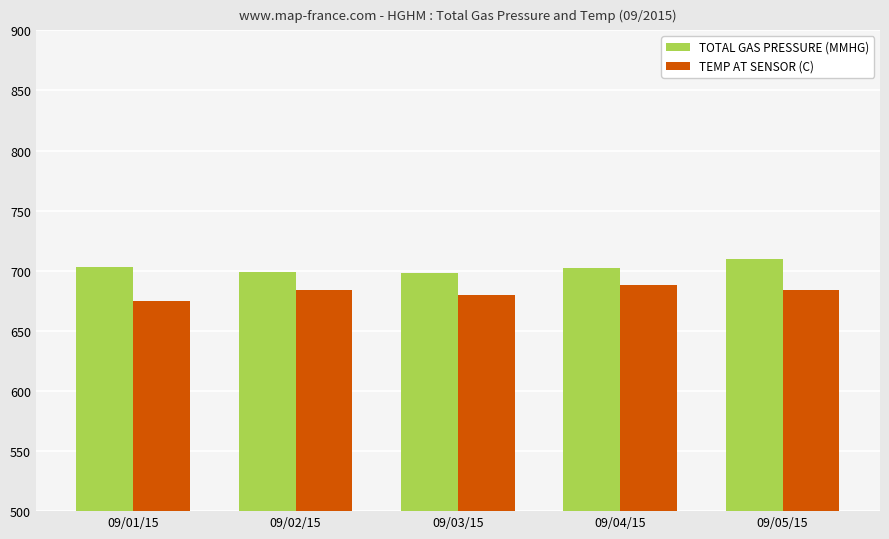

Is it true that TOTAL GAS PRESSURE (MMHG) equals 699.0 at 09/02/15?

True